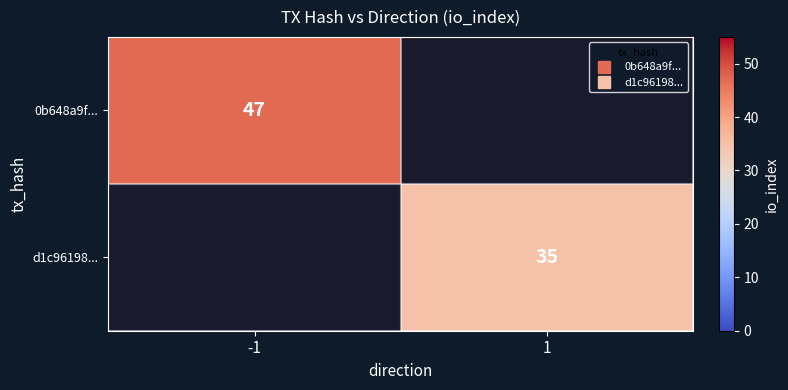

Which category has the highest value in the 0b648a9f... series?

-1